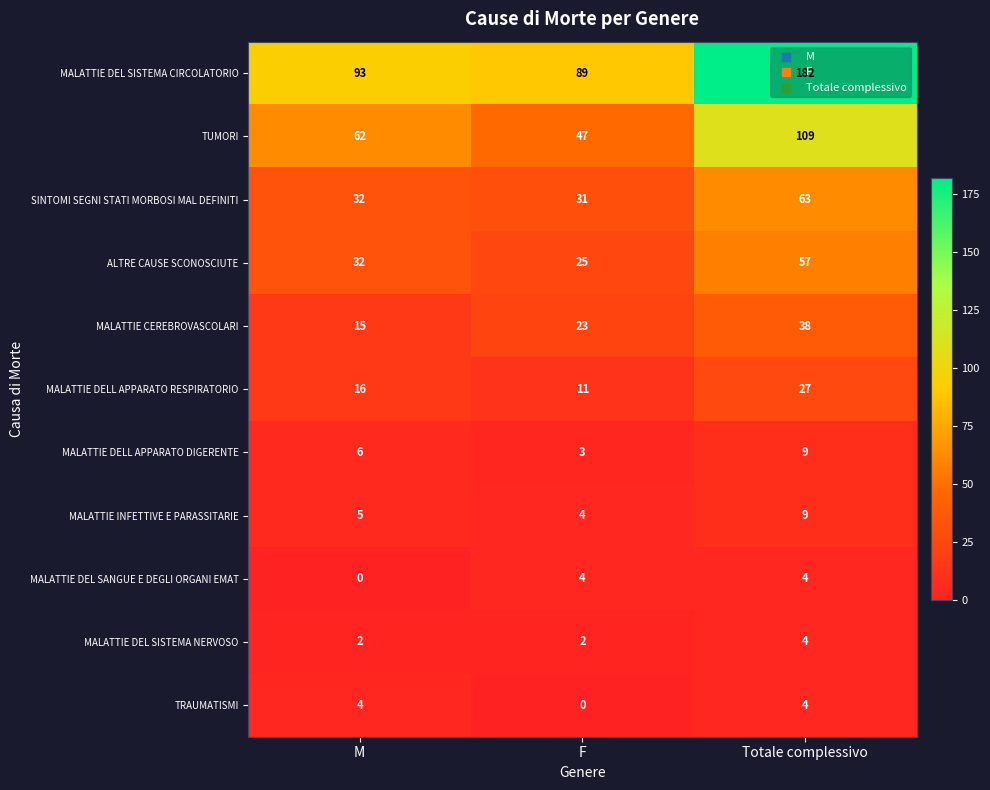

Which series changed the most between M and F?

TUMORI